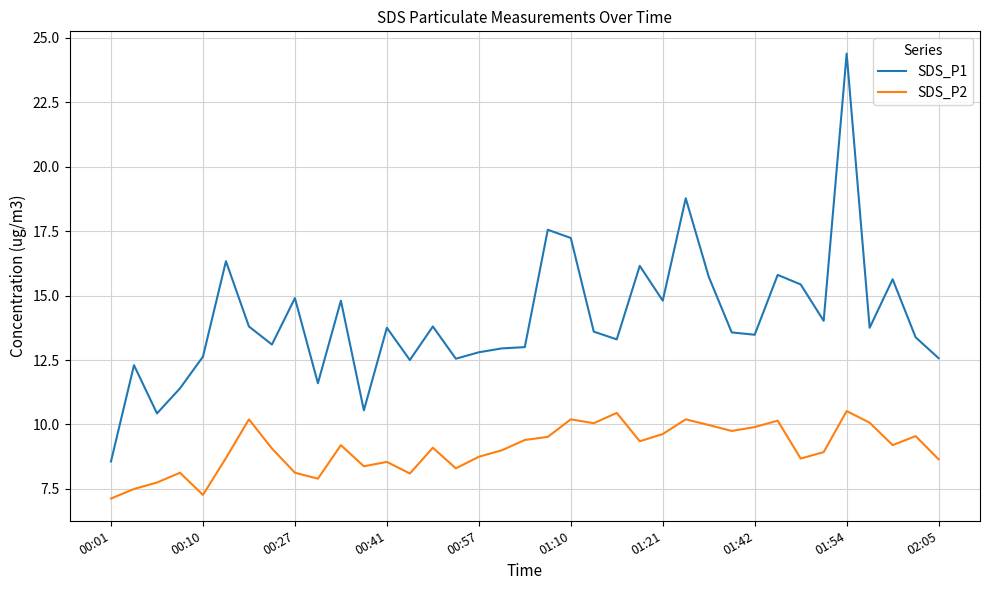

Which series has the largest total across all categories?

SDS_P1